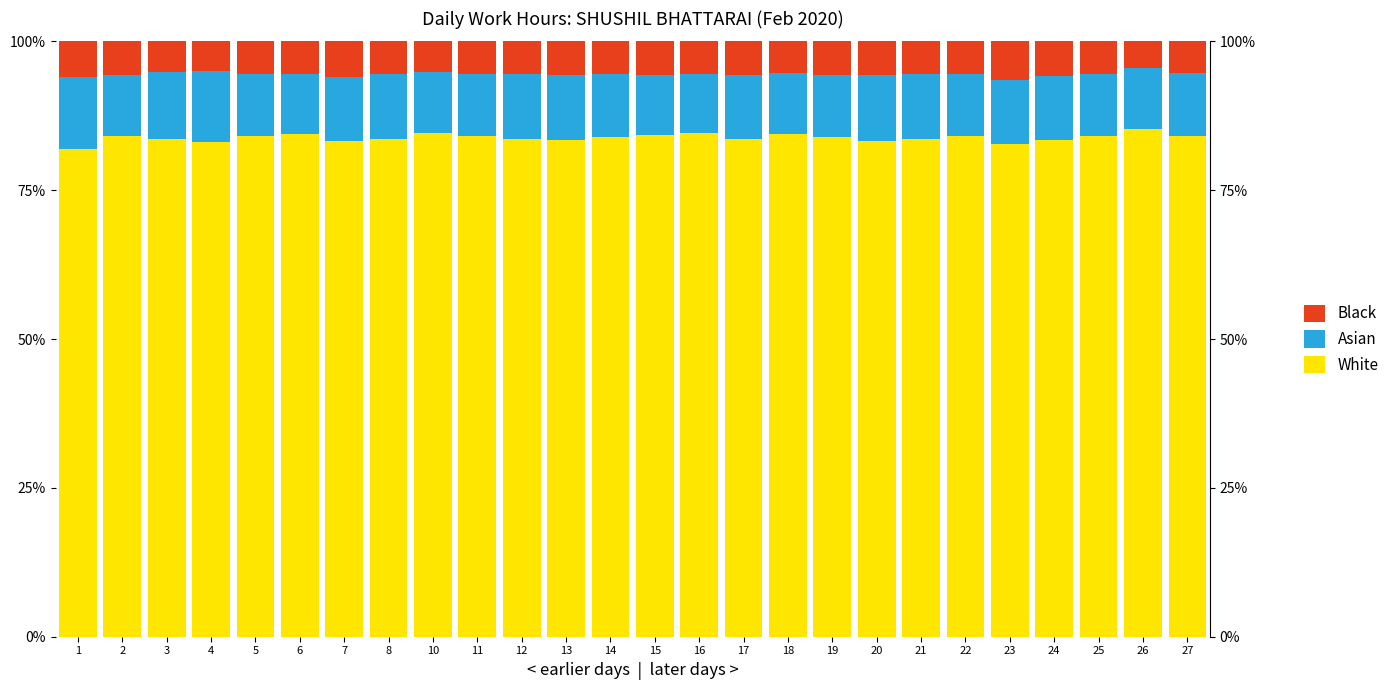

What is the value of the Black bar at the 20th from the left?

5.6